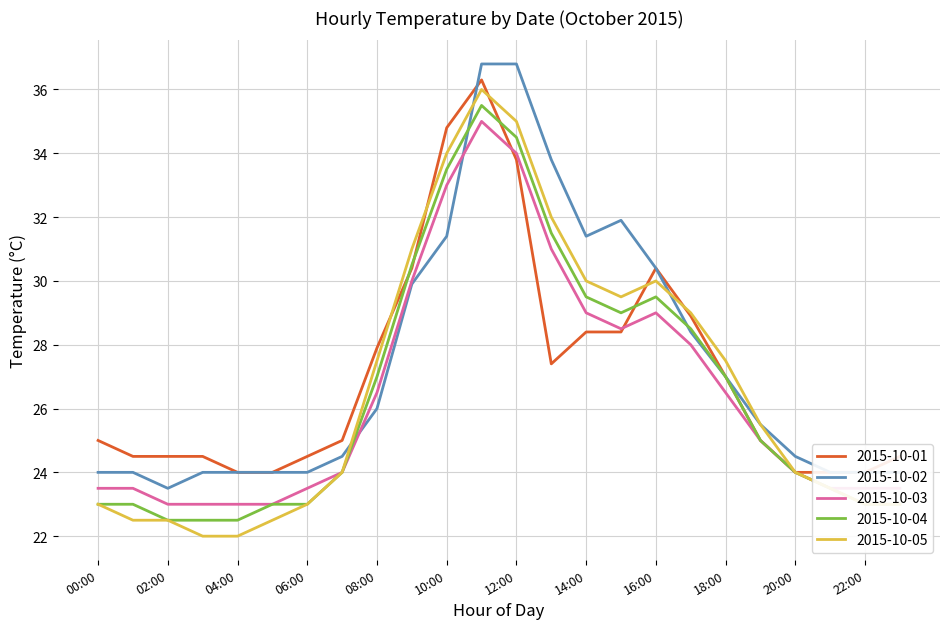

What is the label of the 8th point from the right?

16:00